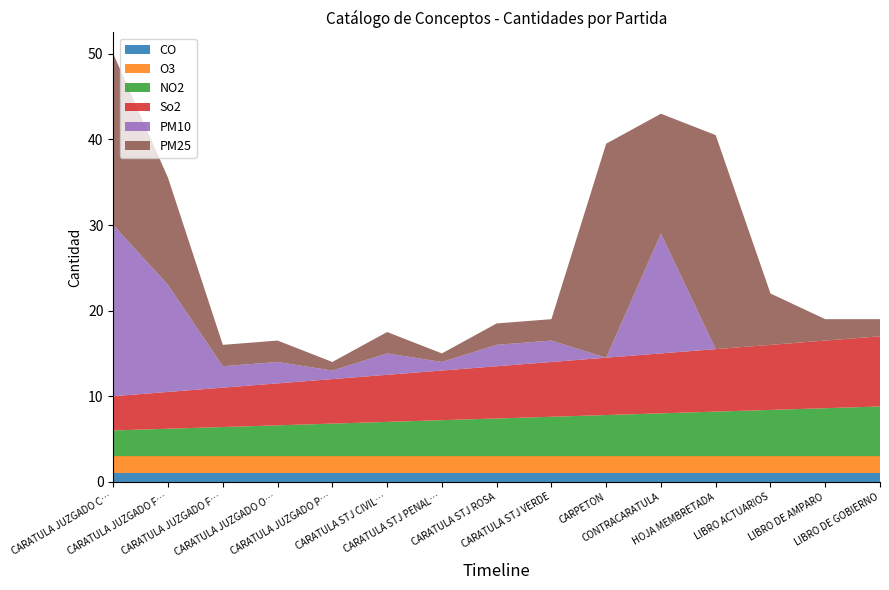

What are all the series names shown in the legend?

CO, O3, NO2, So2, PM10, PM25